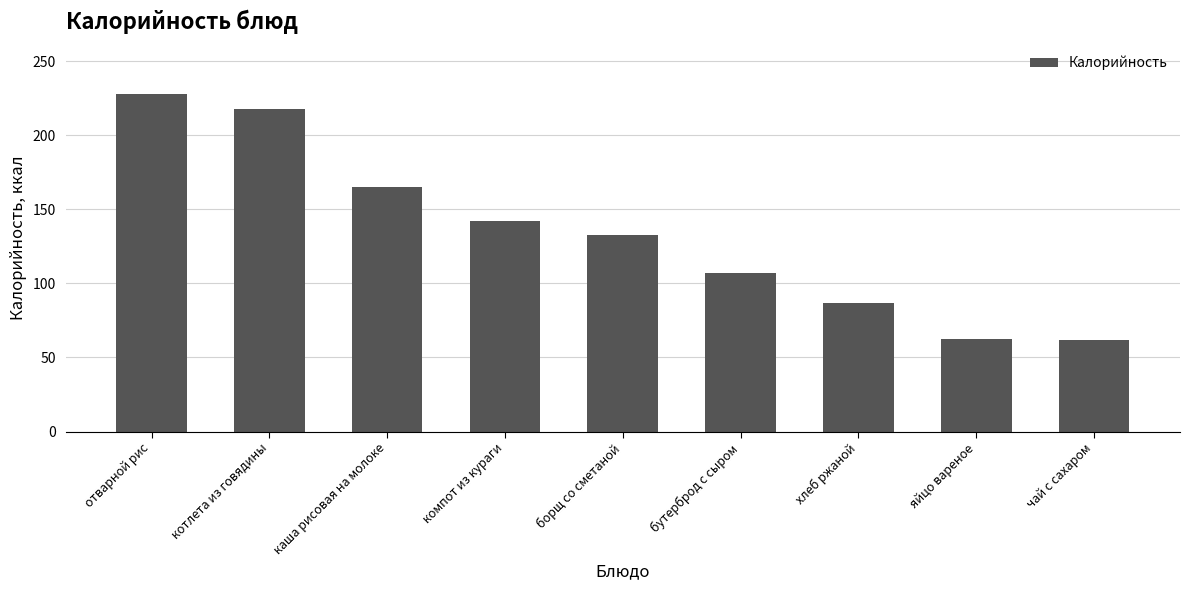

Between чай с сахаром and бутерброд с сыром, which is larger?

бутерброд с сыром